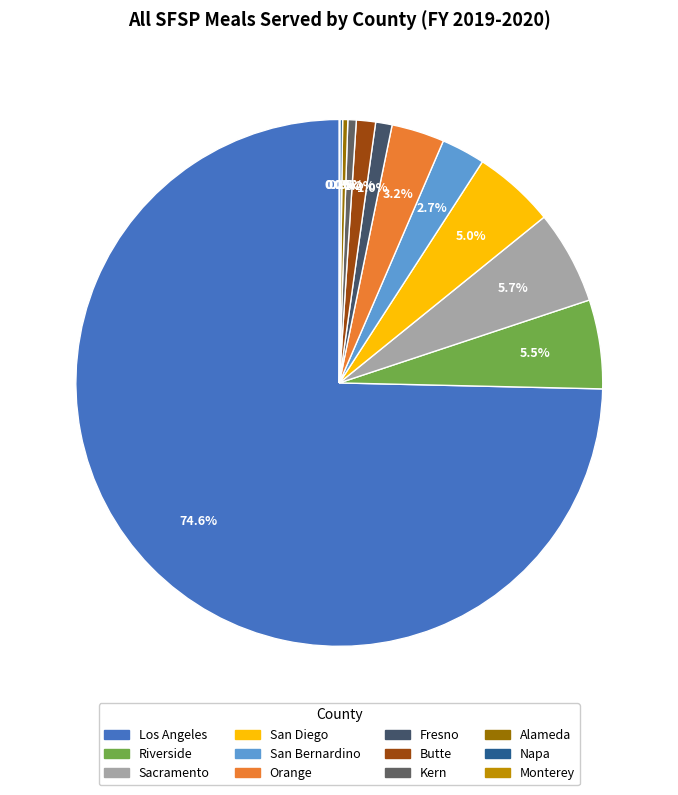

To the nearest percent, what percentage of the pie is Sacramento?

6%